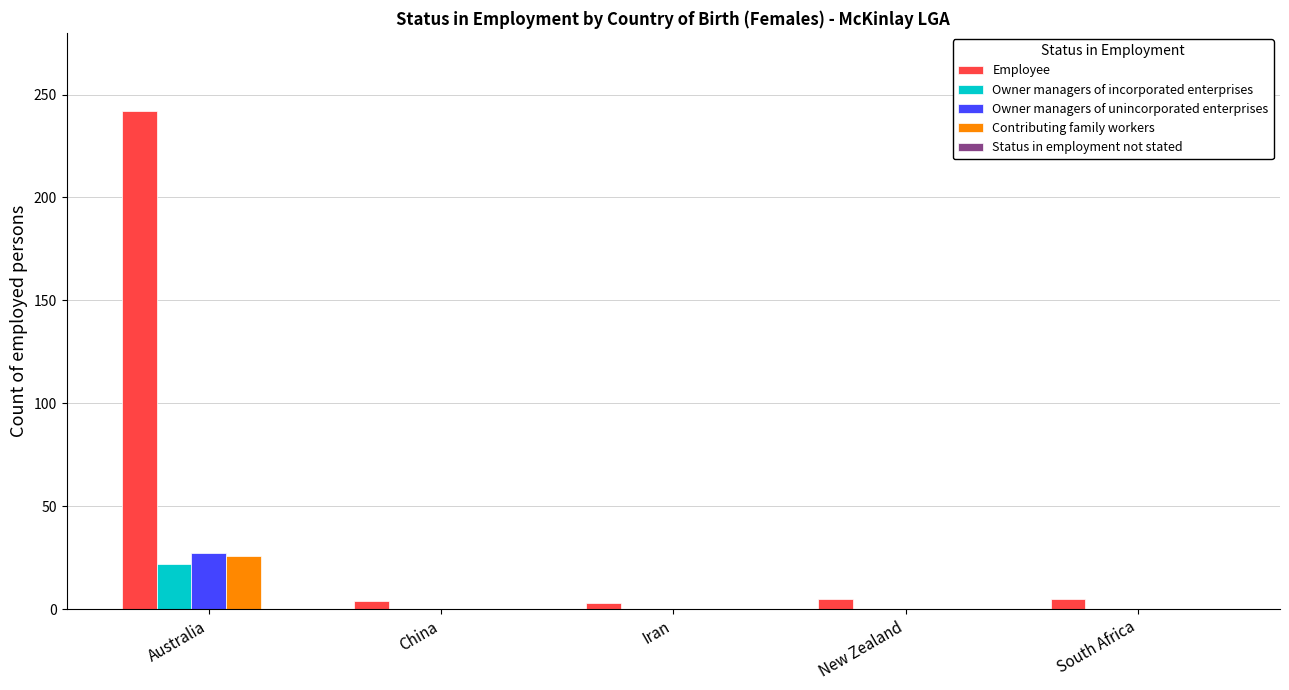

What is the highest value of the Owner managers of incorporated enterprises series?

22